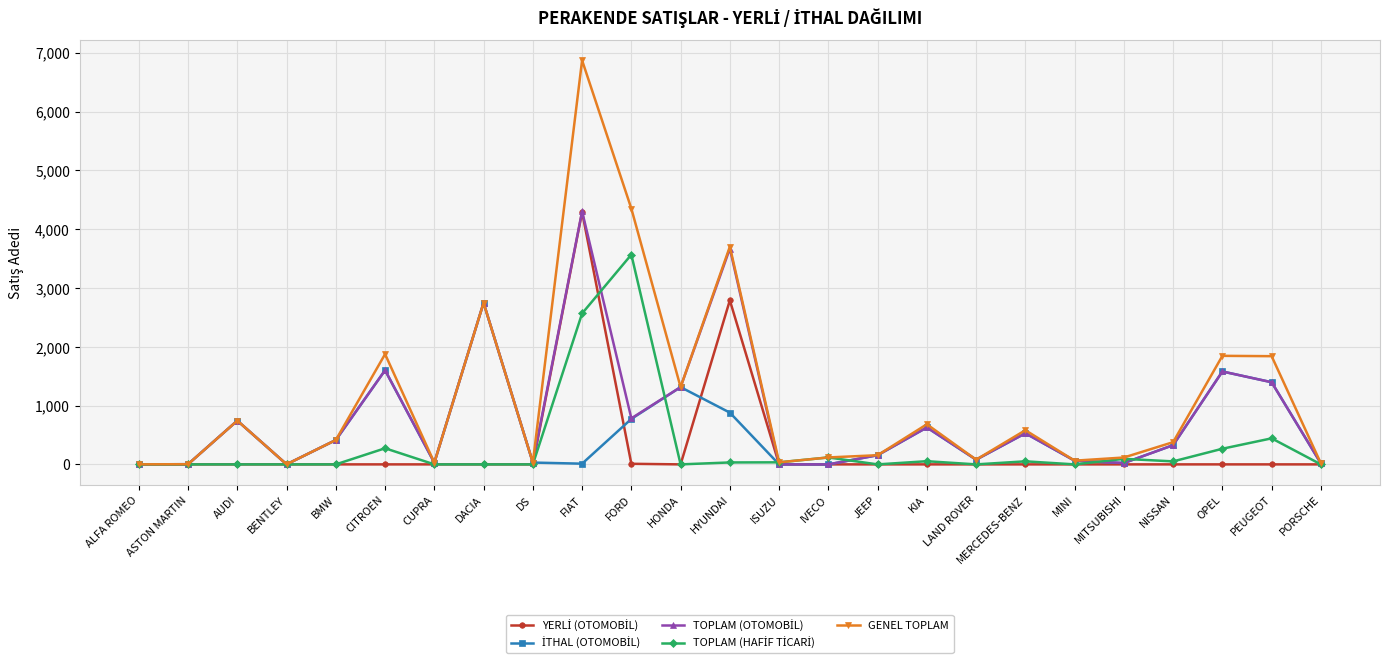

True or false: GENEL TOPLAM has a value of 1976 at FORD.

False